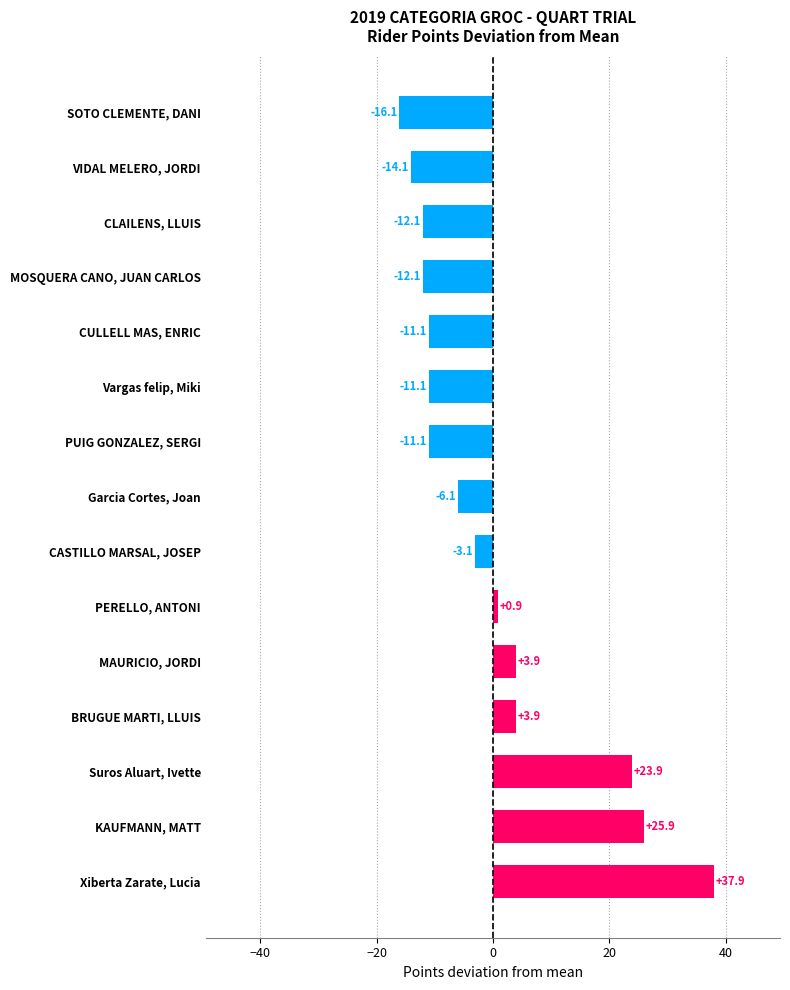

Is it true that the value at MOSQUERA CANO, JUAN CARLOS is -12.1?

True